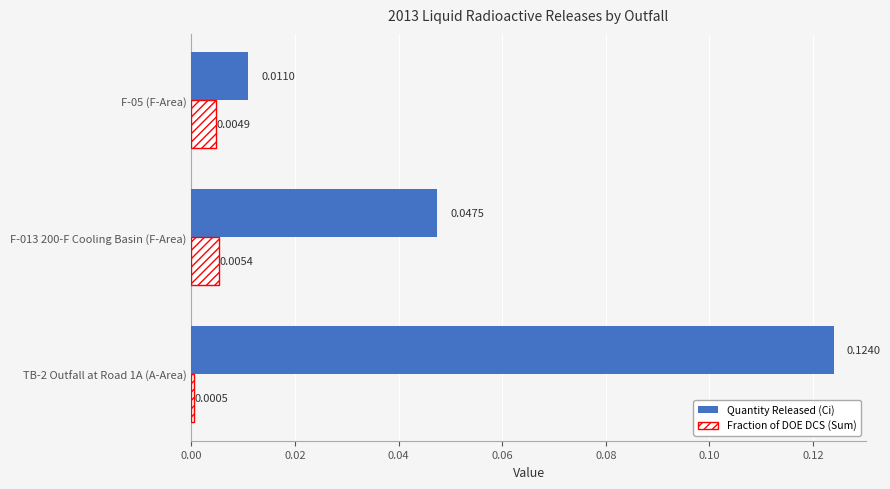

Which series has the largest range (max minus min)?

Quantity Released (Ci)